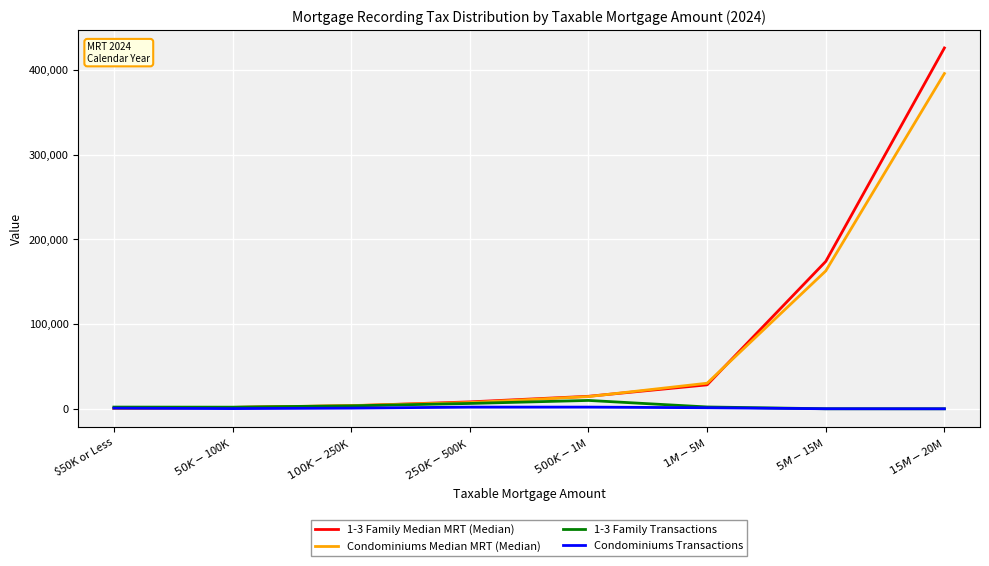

What is the average value of the 1-3 Family Transactions series?

3231